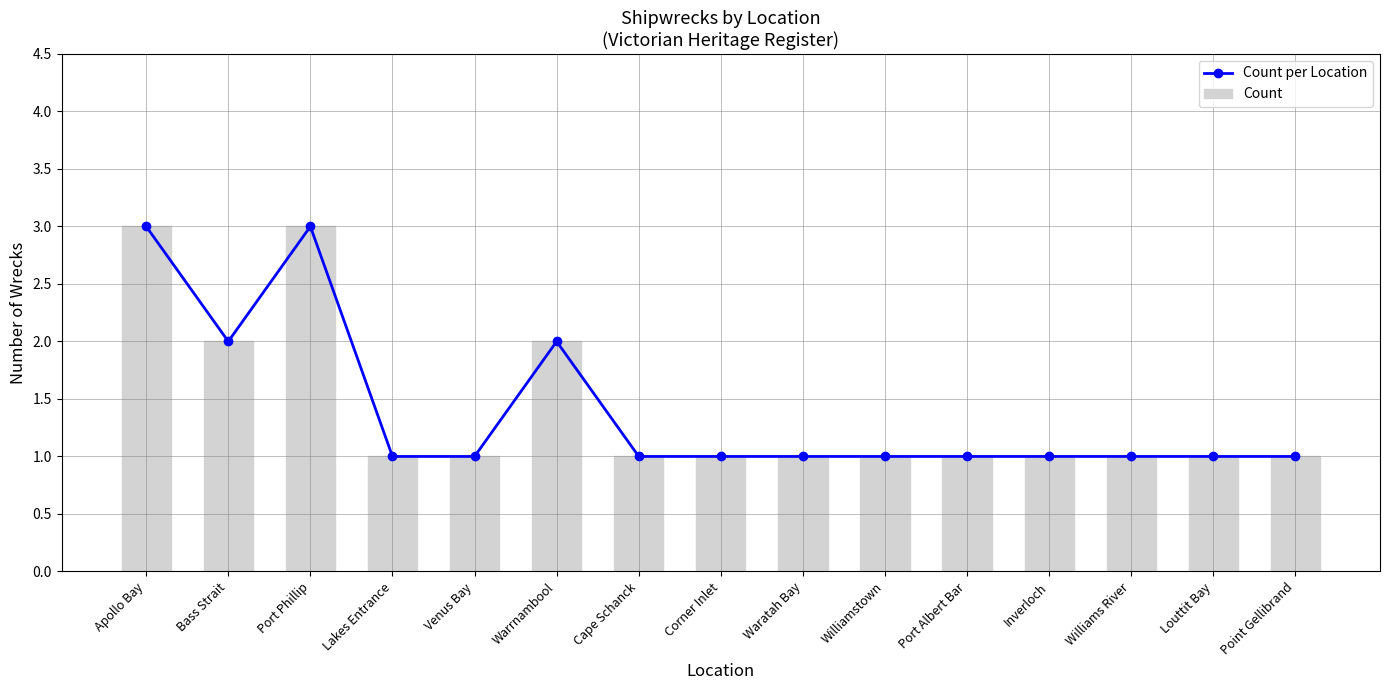

Reading right to left, extract all data points from this chart.

Count per Location: 1	1	1	1	1	1	1	1	1	2	1	1	3	2	3
Count: 1	1	1	1	1	1	1	1	1	2	1	1	3	2	3